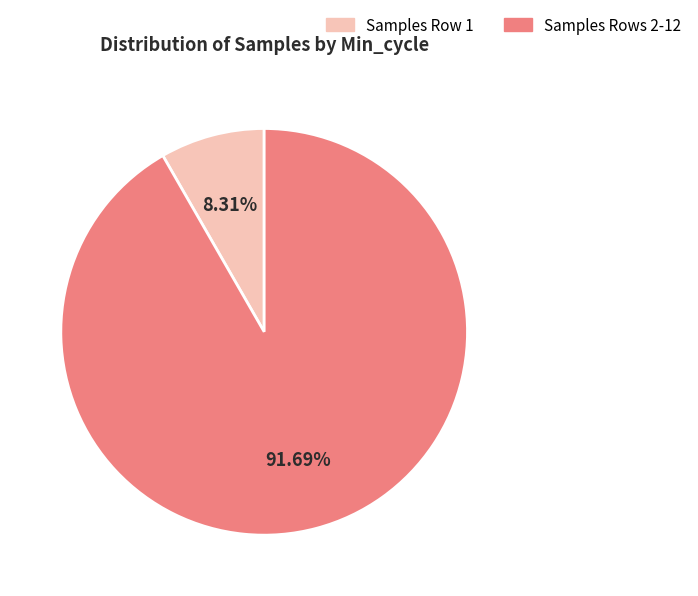

Does any single category account for the majority?

Yes